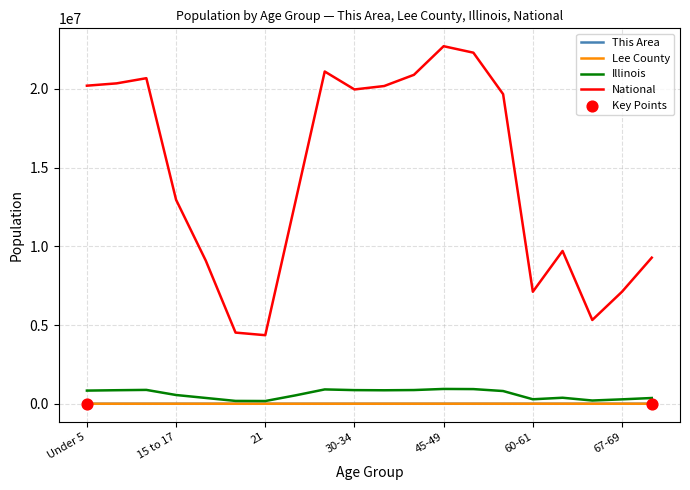

Which series has the largest total across all categories?

National